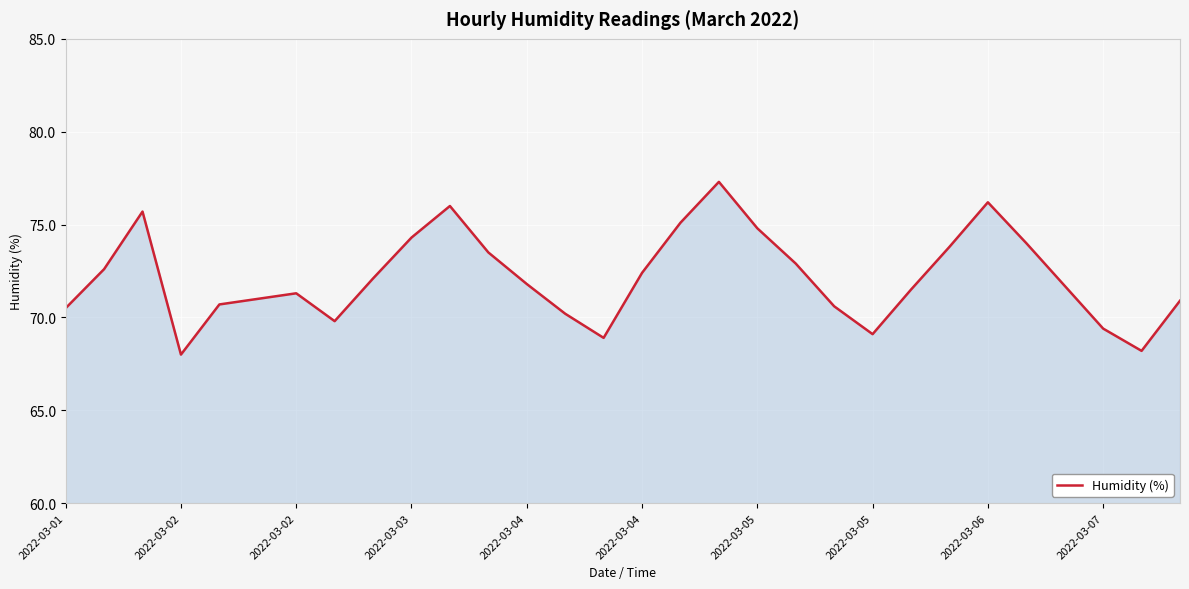

What is the minimum value shown in the chart?

68.0